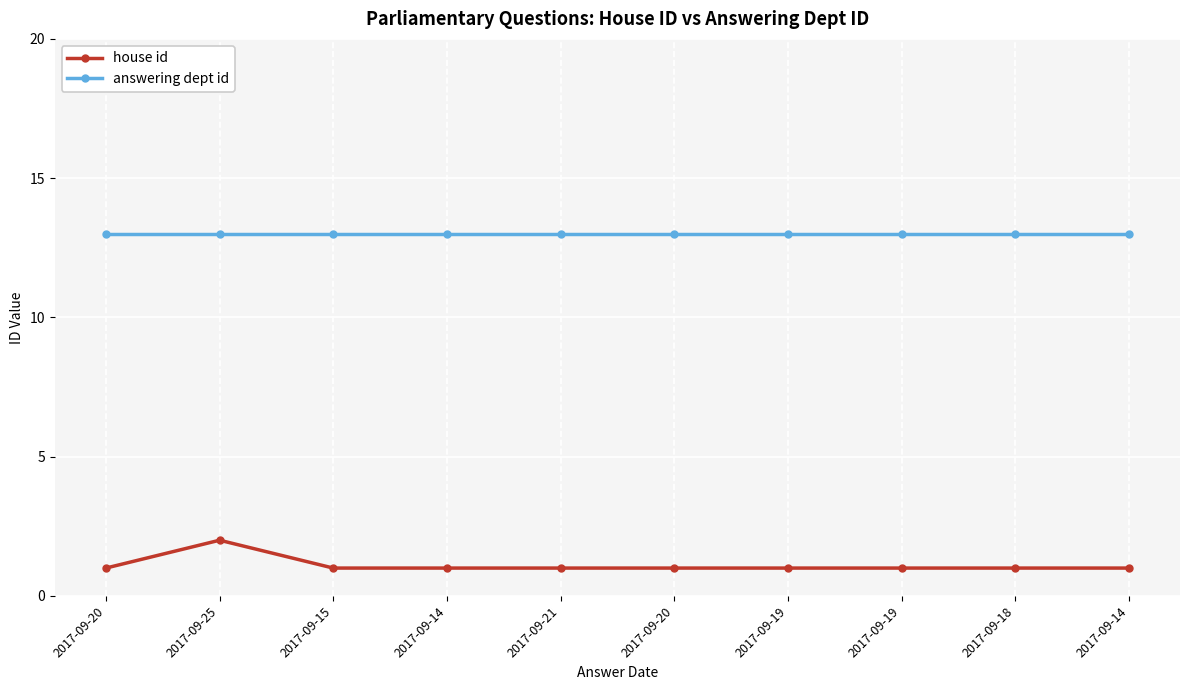

How many house id values are between 1 and 2?

10